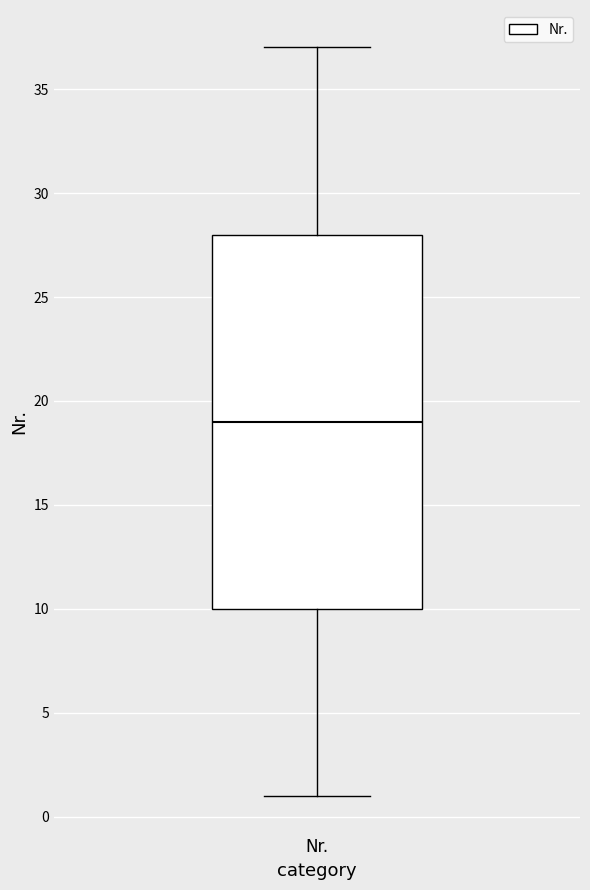

Read this box plot against the y-axis: the position of the median line, the range covered by the box, and the ends of both whiskers. The values are not printed on the chart, so give them approximately, as read against the axis.

median 19, box 10 to 28, whiskers 1 to 37